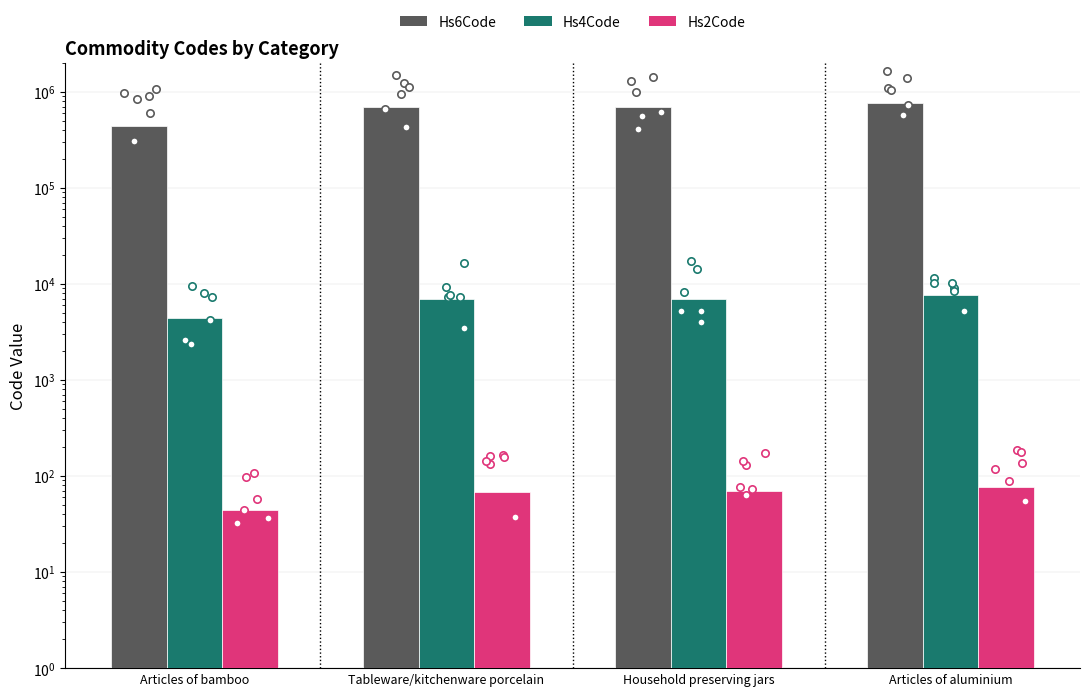

At how many categories does at least one series exceed 48077?

4